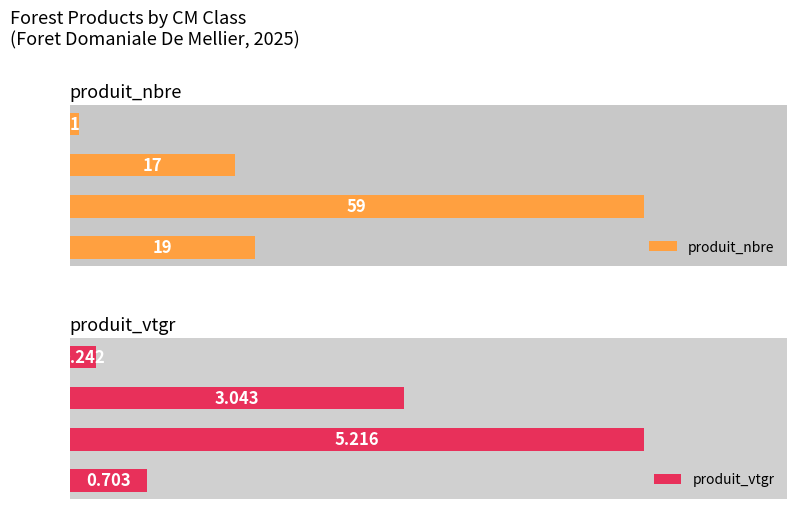

List the labels in order of produit_nbre value, largest first.

cm = 2, cm = 1, cm = 3, cm = 4